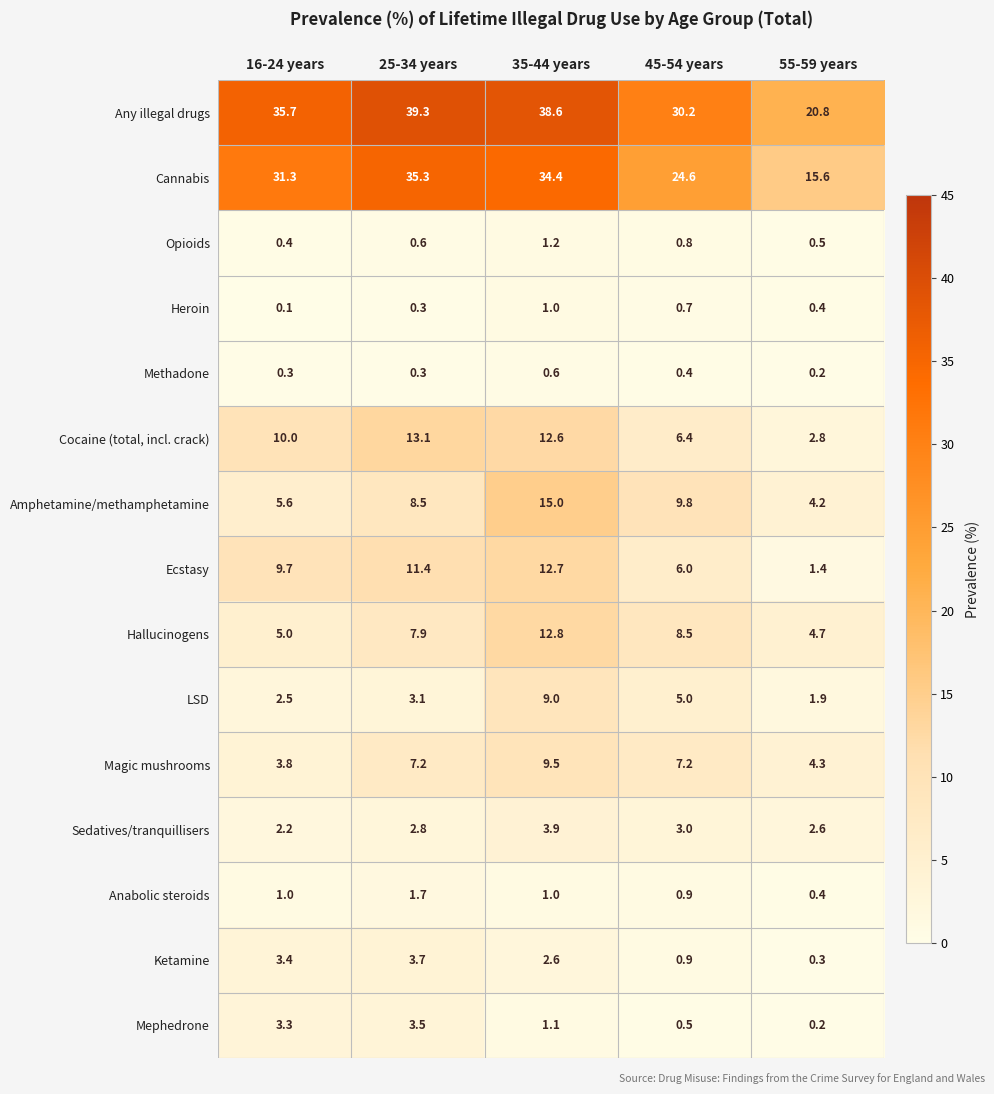

What is the difference between the maximum and minimum values in the Ecstasy series?

11.3